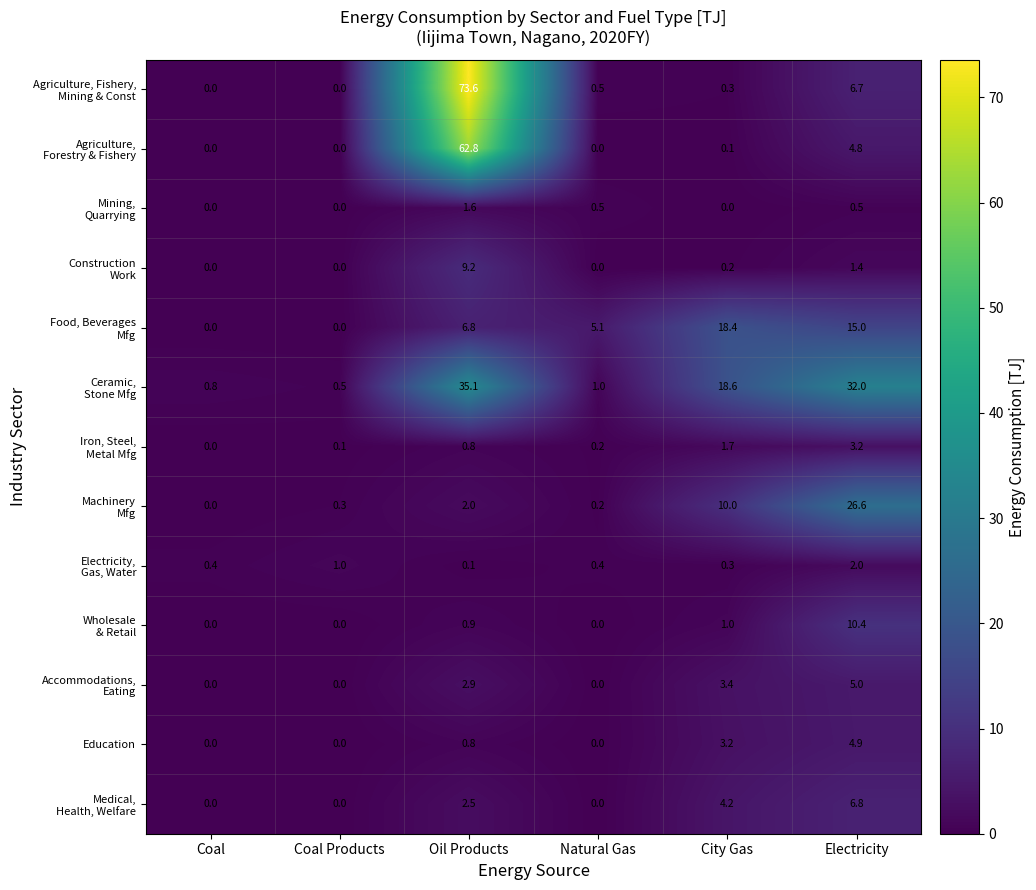

What is the greatest value displayed?

73.6